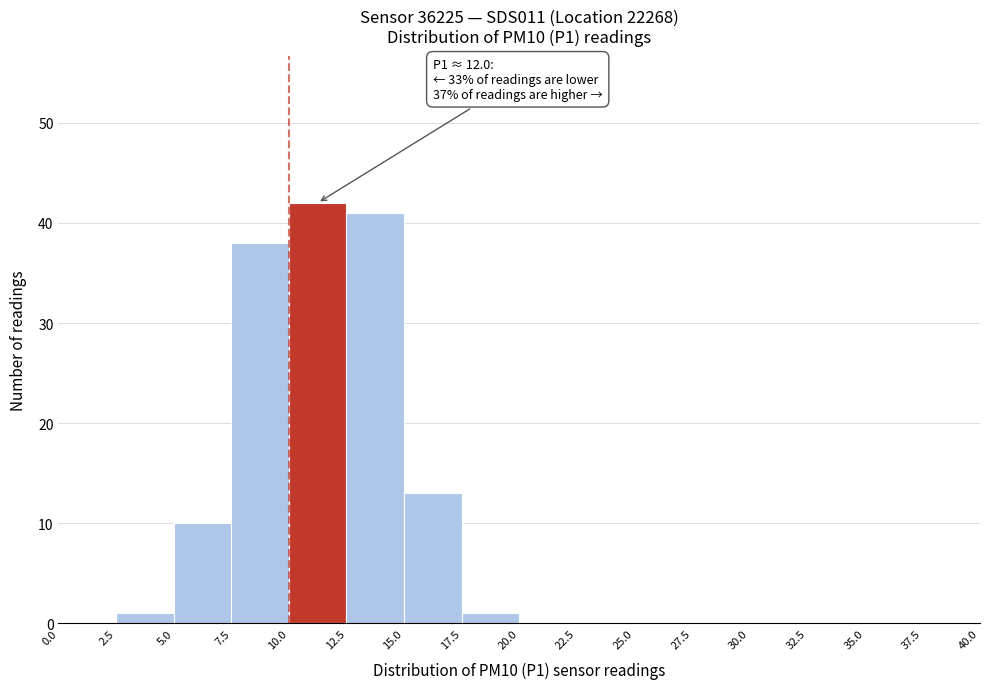

Over which range of the x-axis is the bar tallest?

10.0 to 12.5